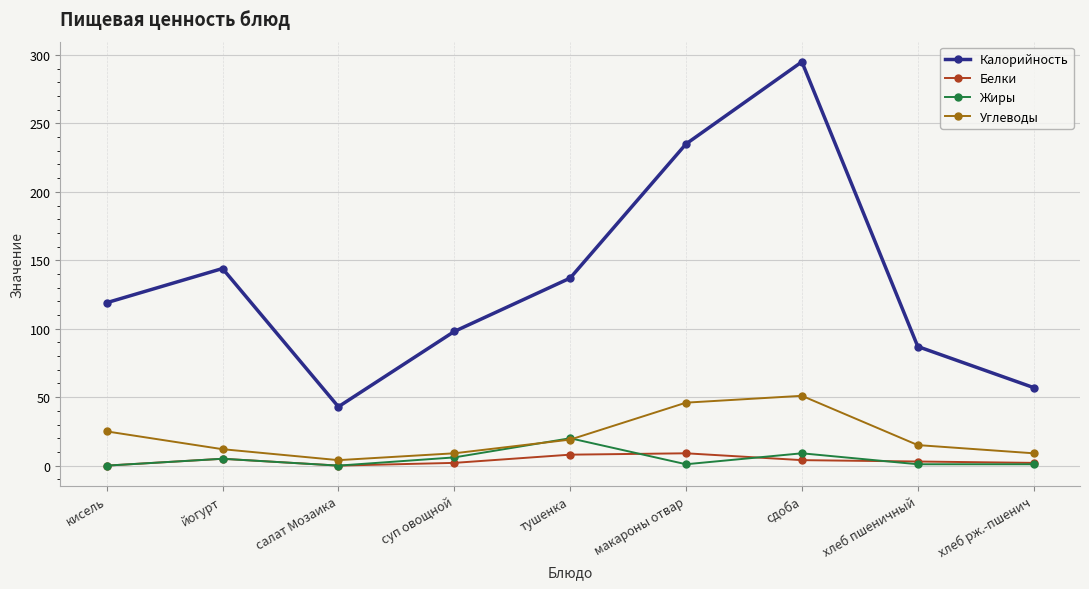

Count the number of data series in this chart.

4